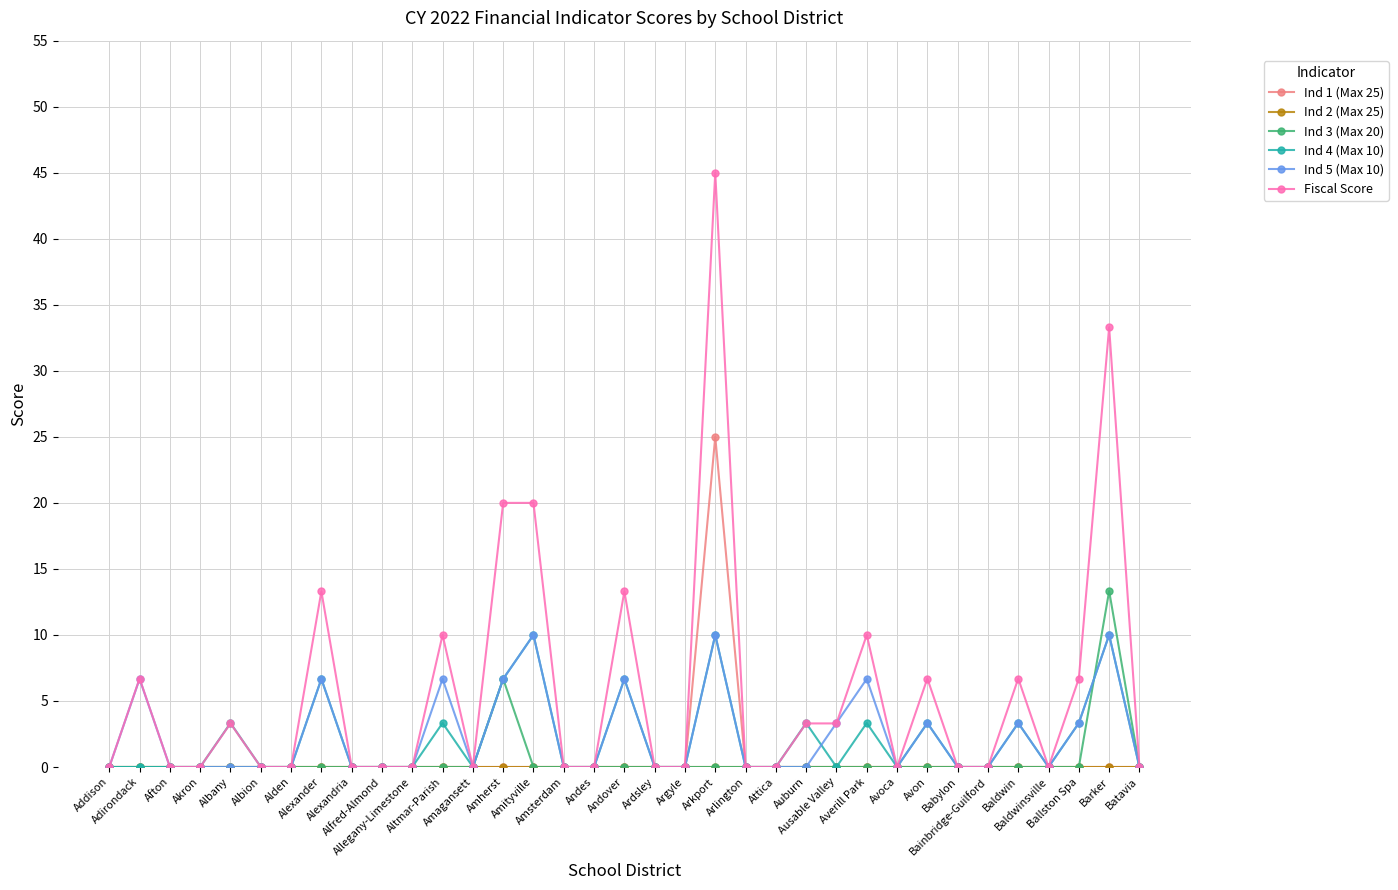

What is the highest value of the Ind 4 (Max 10) series?

10.0